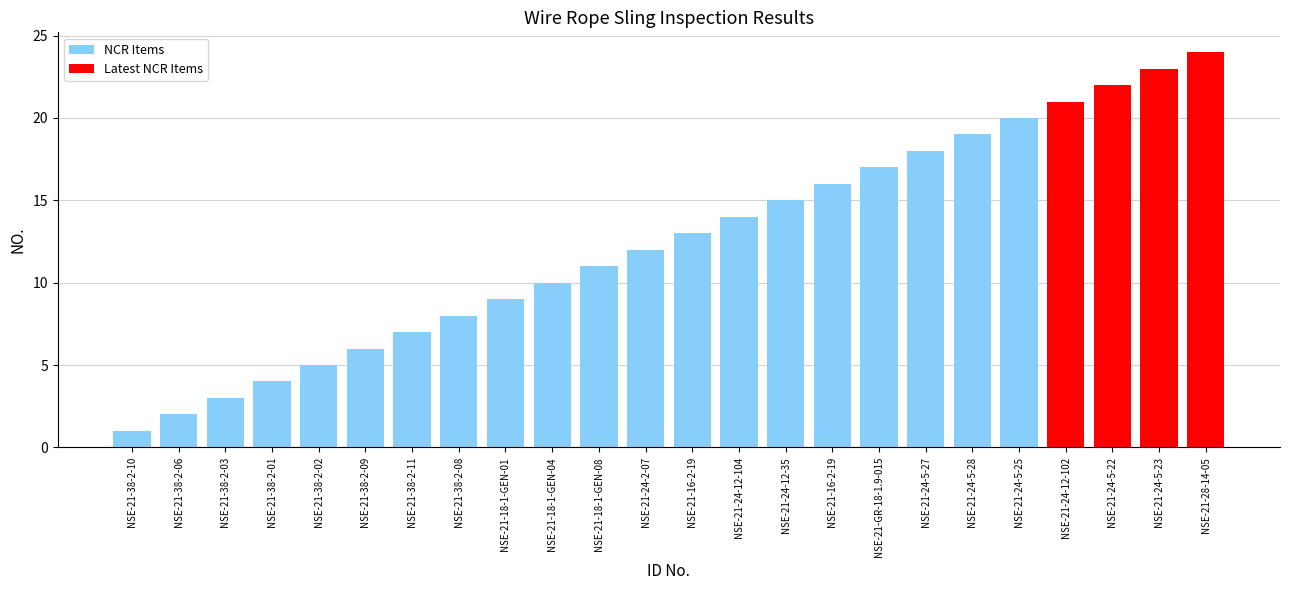

Which label corresponds to the largest value in the chart?

NSE-21-28-14-05